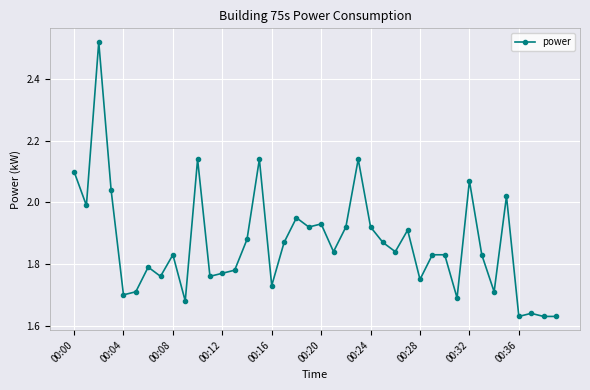

What is the sum of all values?

74.7